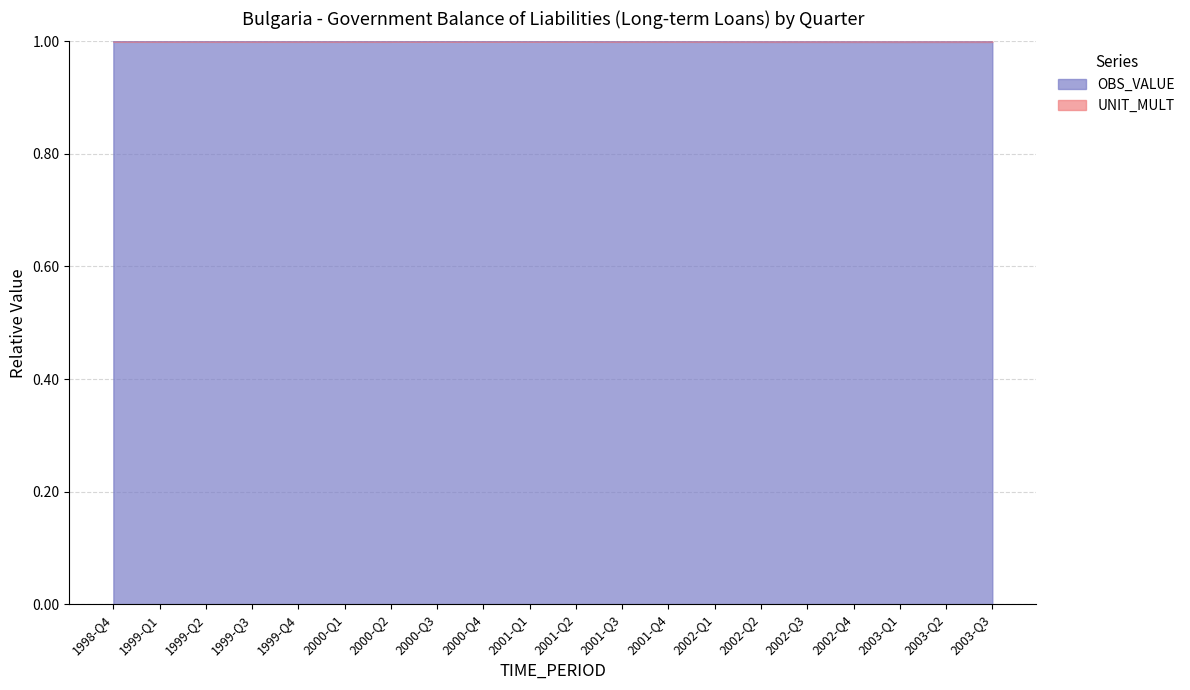

At which label is the value closest to 0?

2003-Q1